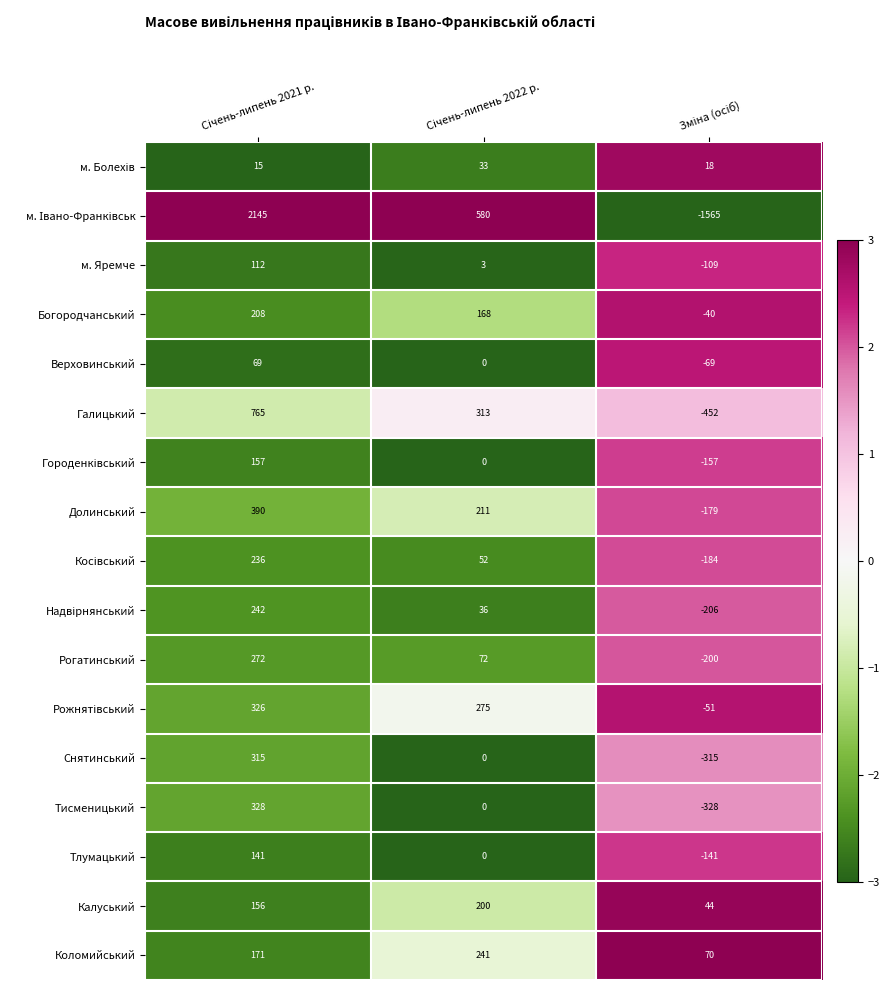

Count the Коломийський values in the range 70 to 241.

3